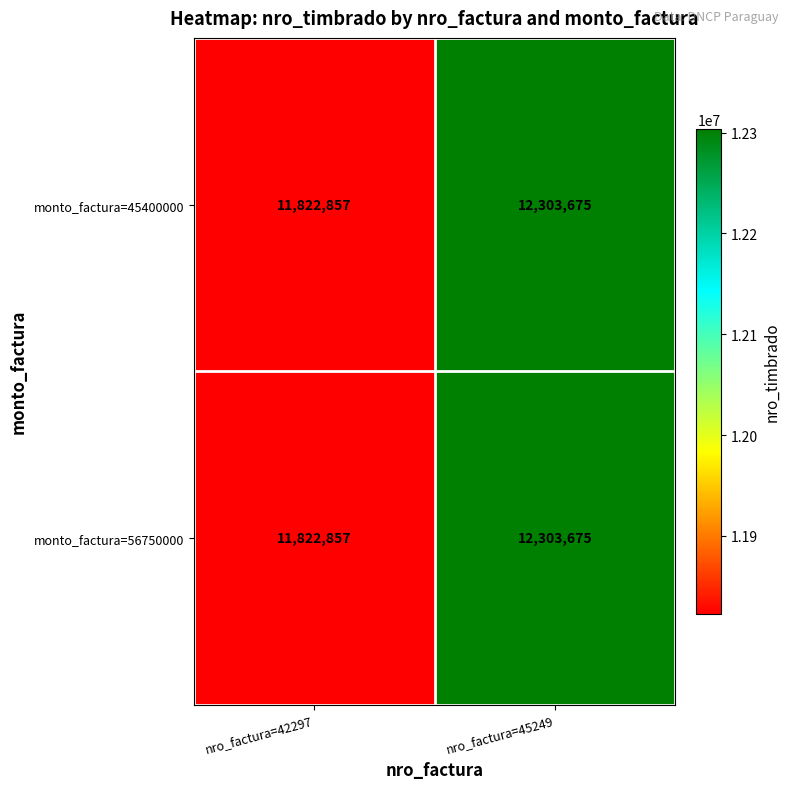

Which category has the highest value across all series?

nro_factura=45249